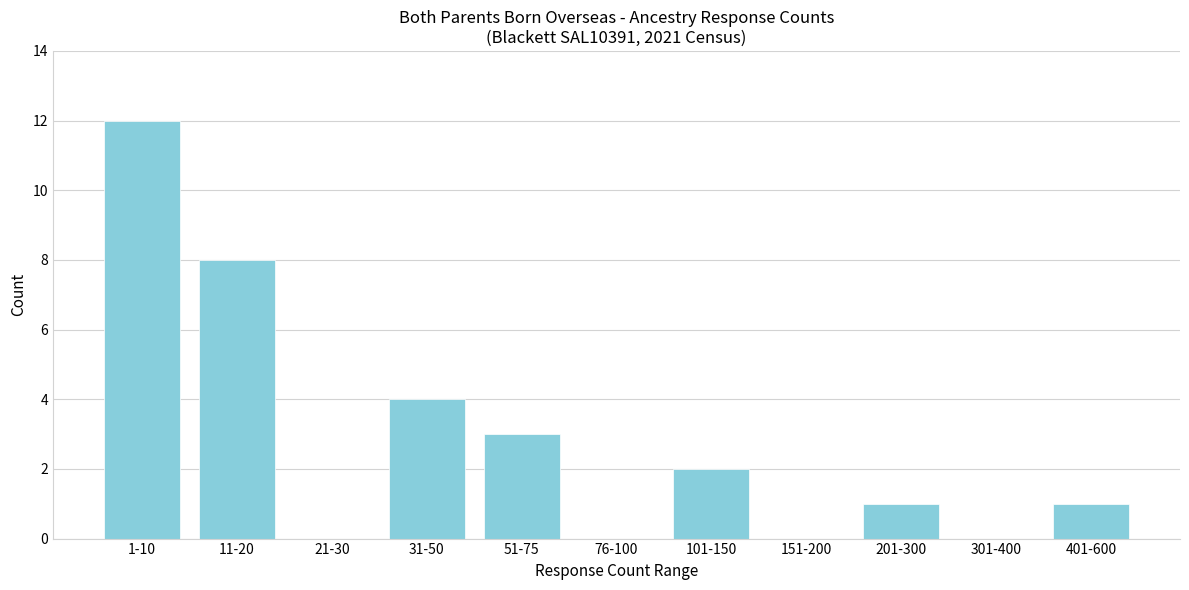

Reading right to left, transcribe all the data shown in this chart.

401-600=1	301-400=0	201-300=1	151-200=0	101-150=2	76-100=0	51-75=3	31-50=4	21-30=0	11-20=8	1-10=12